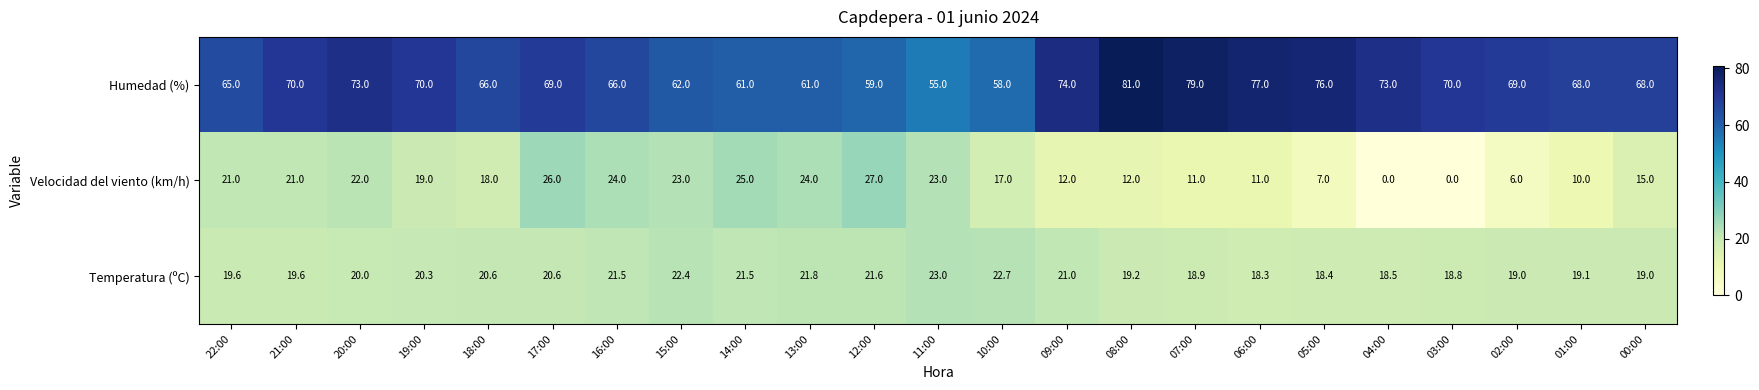

Which series has the widest spread of values?

Velocidad del viento (km/h)